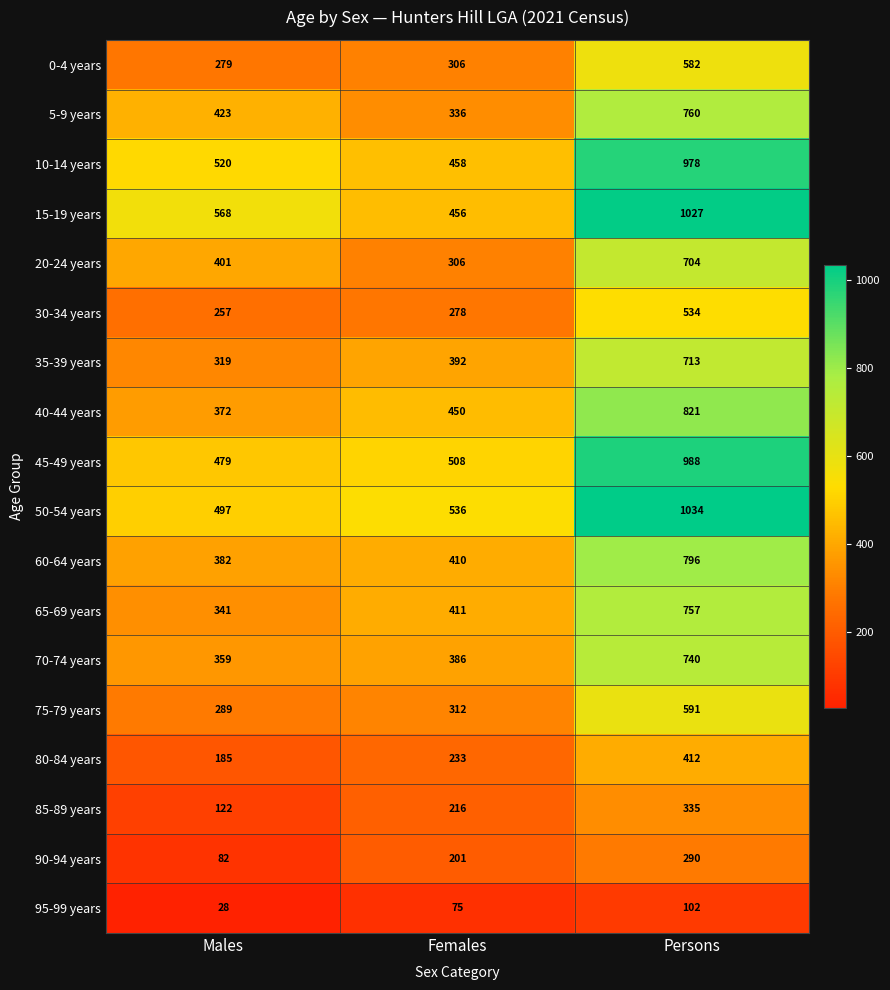

List the series in order of their peak value, highest first.

50-54 years, 15-19 years, 45-49 years, 10-14 years, 40-44 years, 60-64 years, 5-9 years, 65-69 years, 70-74 years, 35-39 years, 20-24 years, 75-79 years, 0-4 years, 30-34 years, 80-84 years, 85-89 years, 90-94 years, 95-99 years